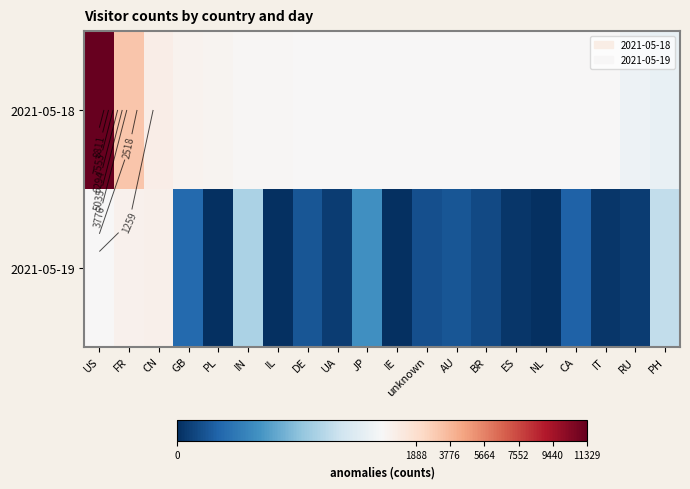

Rank the series by their average value, from highest to lowest.

2021-05-18, 2021-05-19